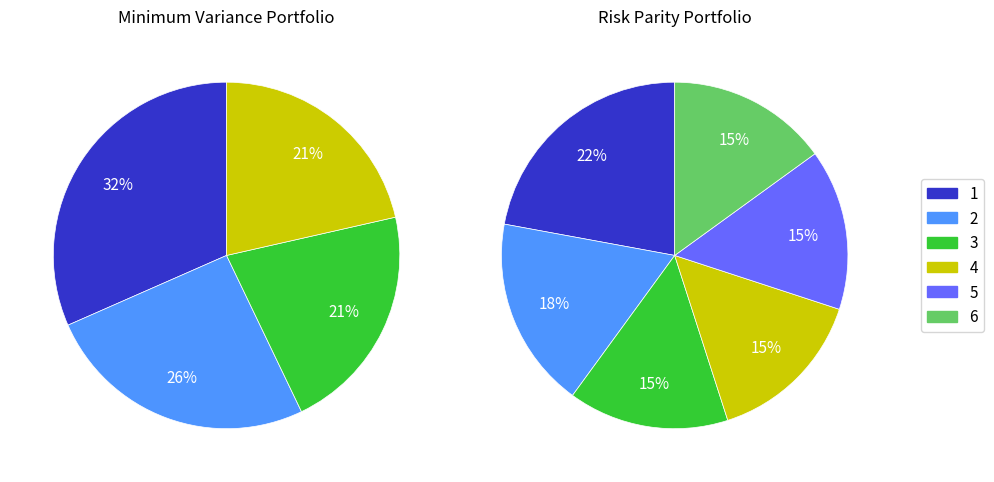

Does any single category account for the majority?

No